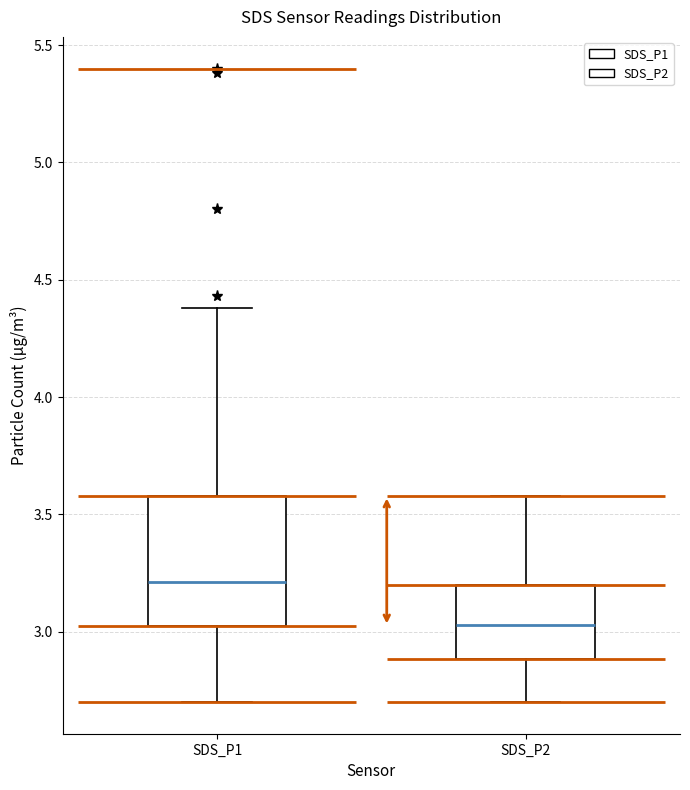

Where is the lower edge of the box for SDS_P1 on the y-axis? The values are not printed on the chart, so give them approximately, as read against the axis.

3.00